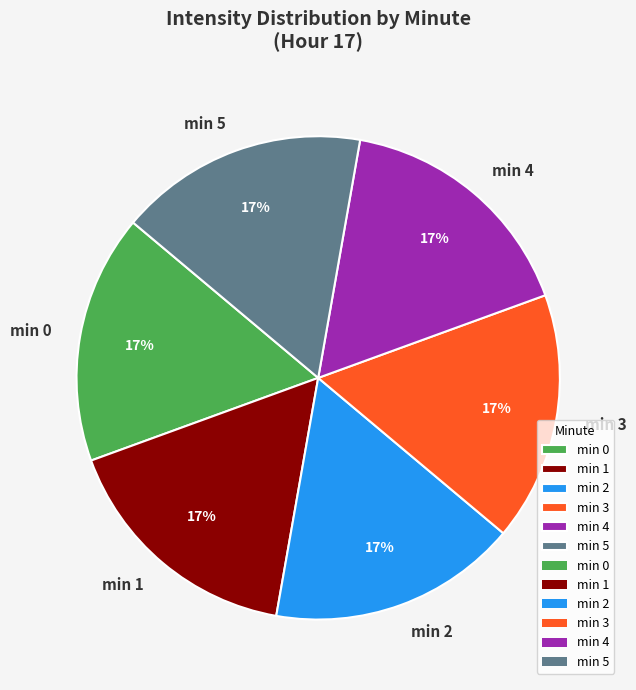

To the nearest percent, what is the combined percentage of min 5 and min 0?

33%